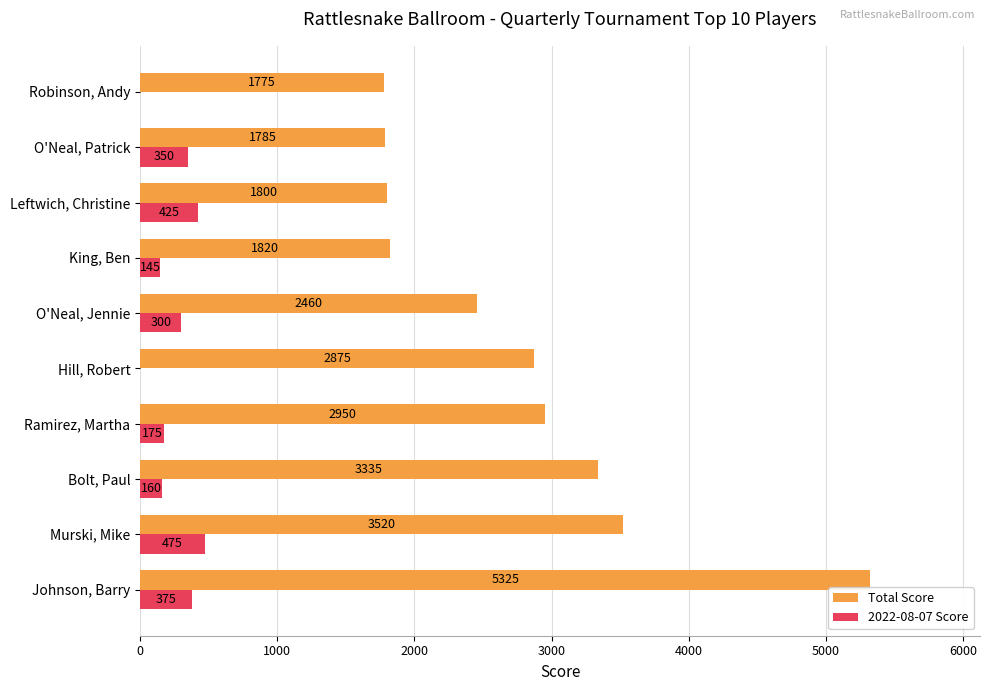

The Total Score series shows 2875 at Hill, Robert. True or false?

True